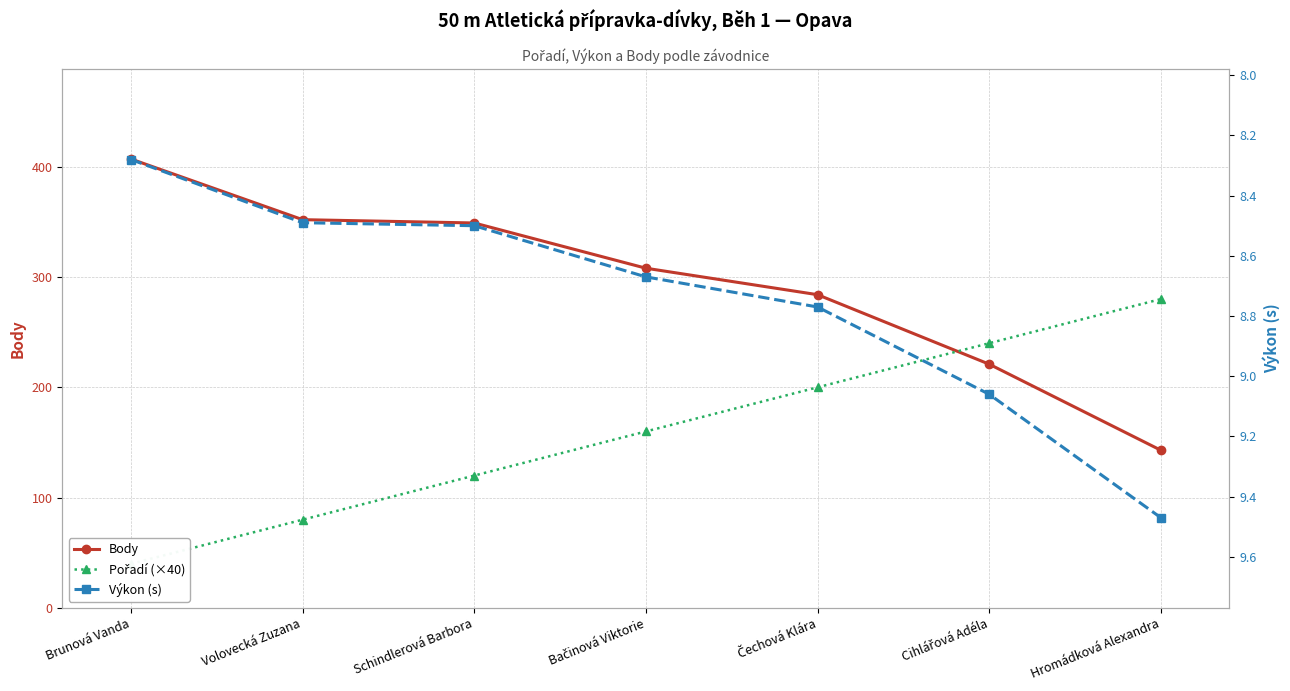

Reading left to right, list all the values displayed in this chart.

Body: Brunová Vanda=407.0	Volovecká Zuzana=352.0	Schindlerová Barbora=349.0	Bačinová Viktorie=308.0	Čechová Klára=284.0	Cihlářová Adéla=221.0	Hromádková Alexandra=143.0
Pořadí (×40): Brunová Vanda=40.0	Volovecká Zuzana=80.0	Schindlerová Barbora=120.0	Bačinová Viktorie=160.0	Čechová Klára=200.0	Cihlářová Adéla=240.0	Hromádková Alexandra=280.0
Výkon (s): Brunová Vanda=8.3	Volovecká Zuzana=8.5	Schindlerová Barbora=8.5	Bačinová Viktorie=8.7	Čechová Klára=8.8	Cihlářová Adéla=9.1	Hromádková Alexandra=9.5